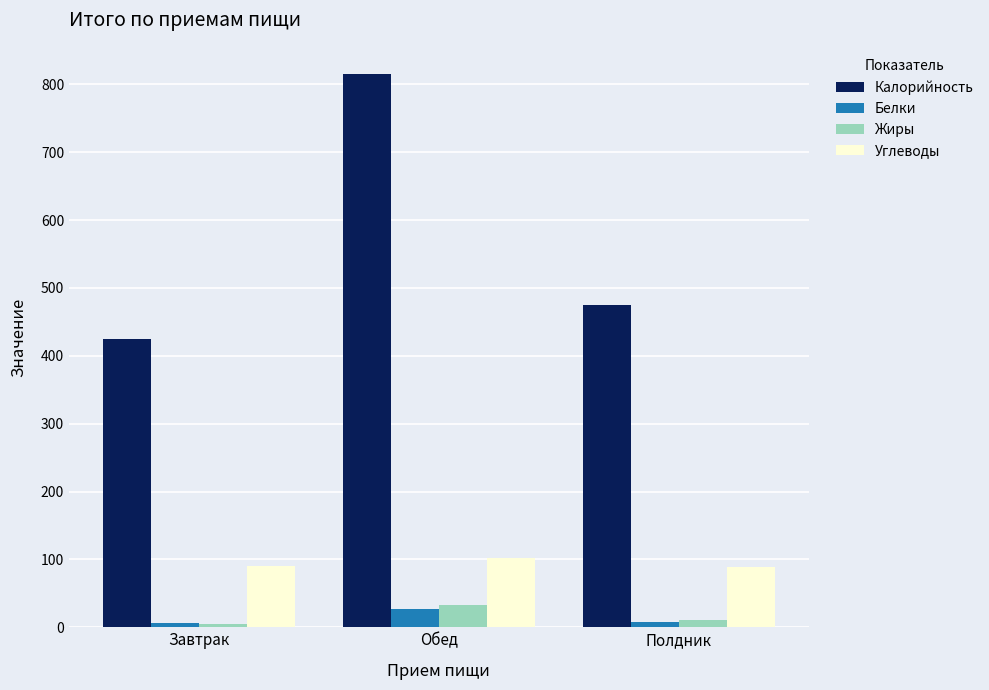

What is the total value across all series at Обед?

975.9